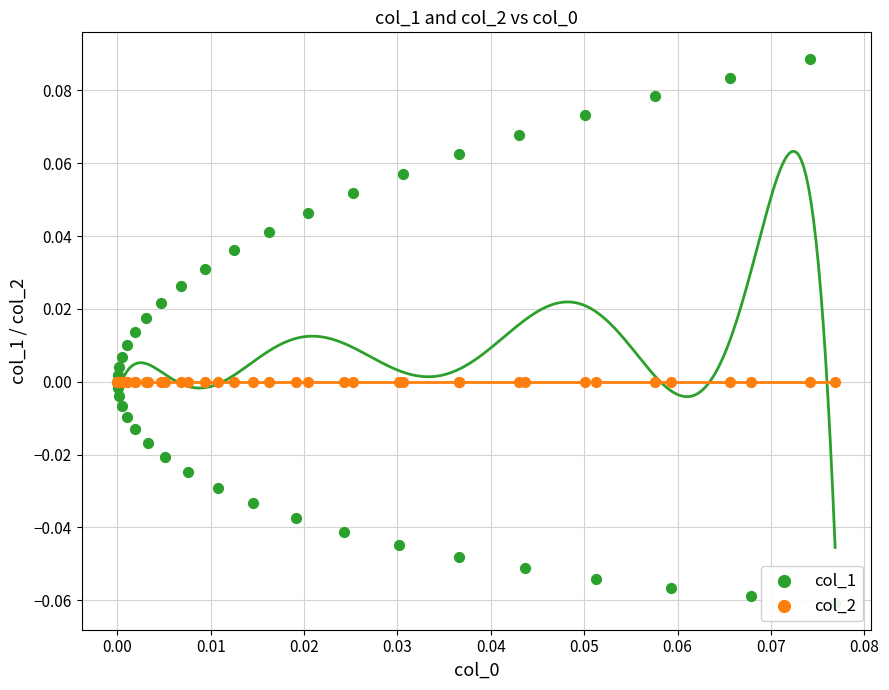

Which series has the largest total across all categories?

col_1